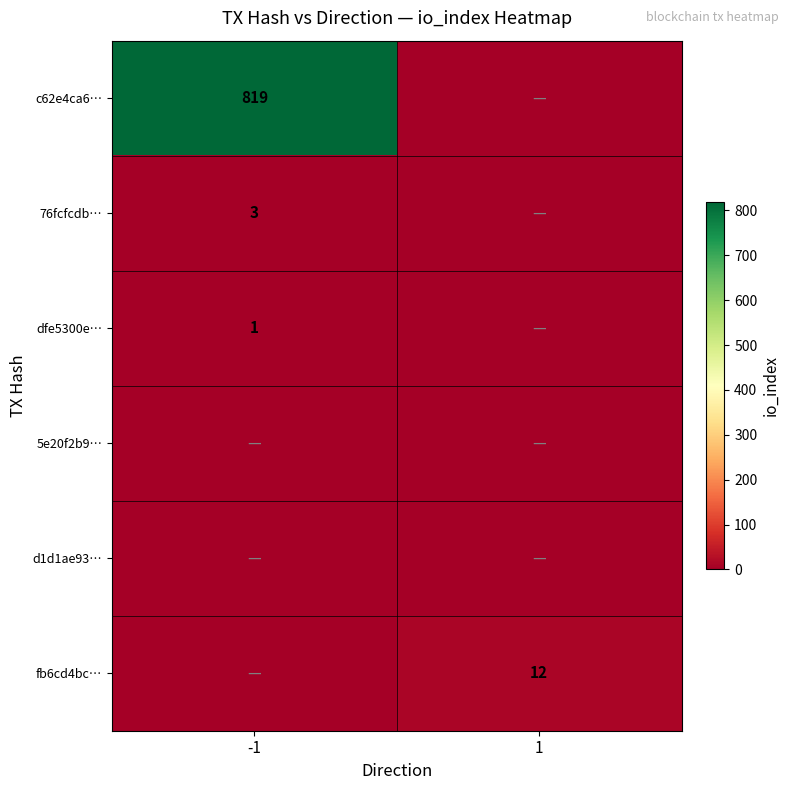

The value of dfe5300e… at -1 is 2. True or false?

False